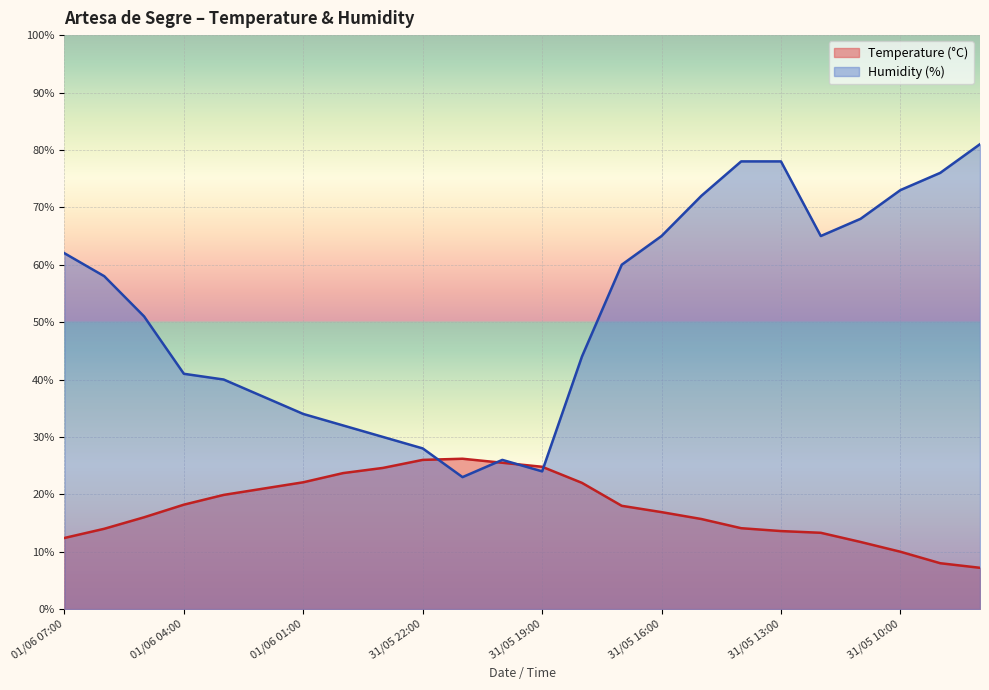

What is the difference between the maximum and second lowest values in the Humidity (%) series?

57.0